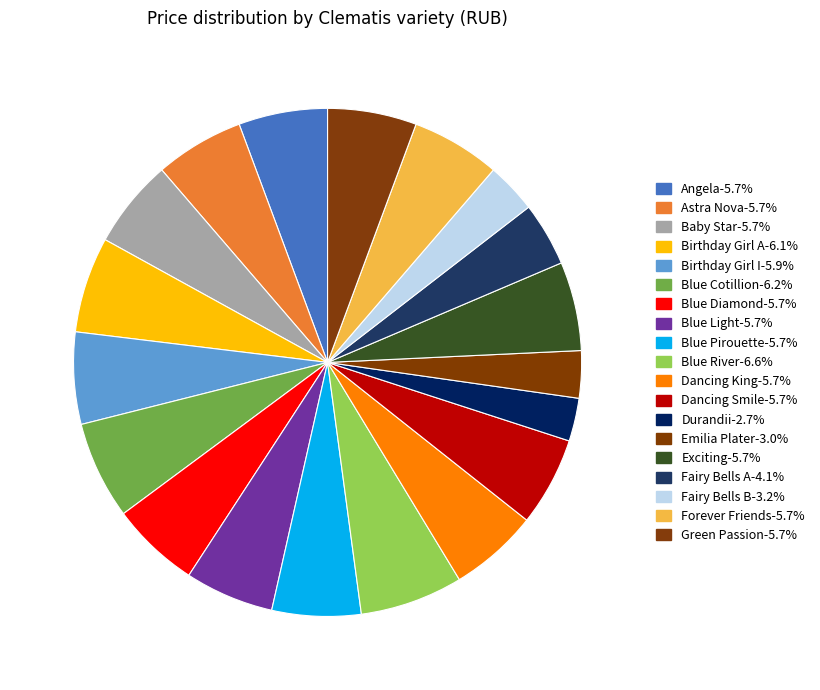

Which slice is the smallest?

Durandii